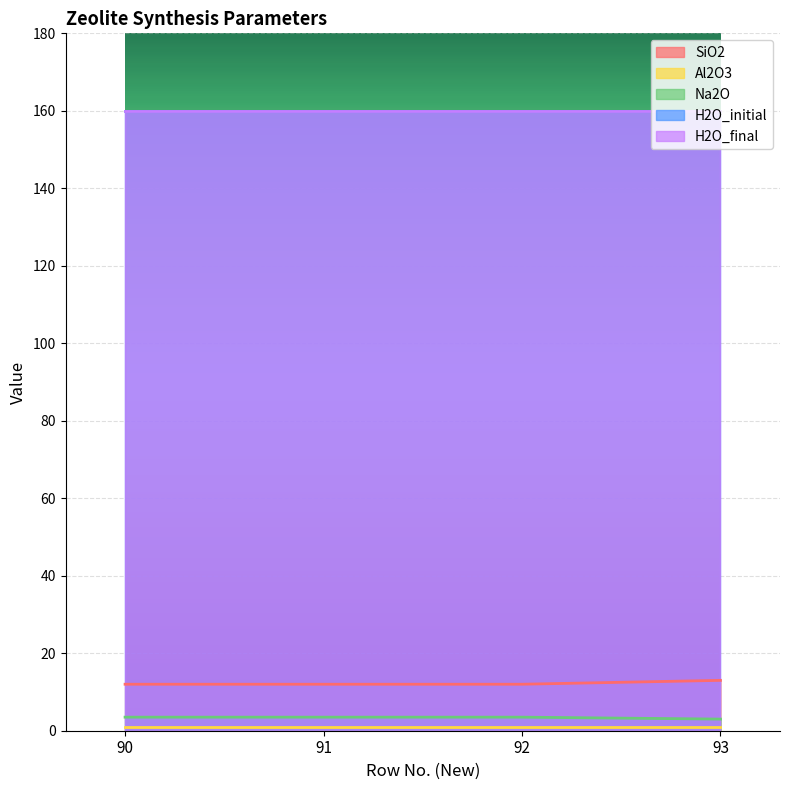

Which has a higher value, 90 or 91?

90